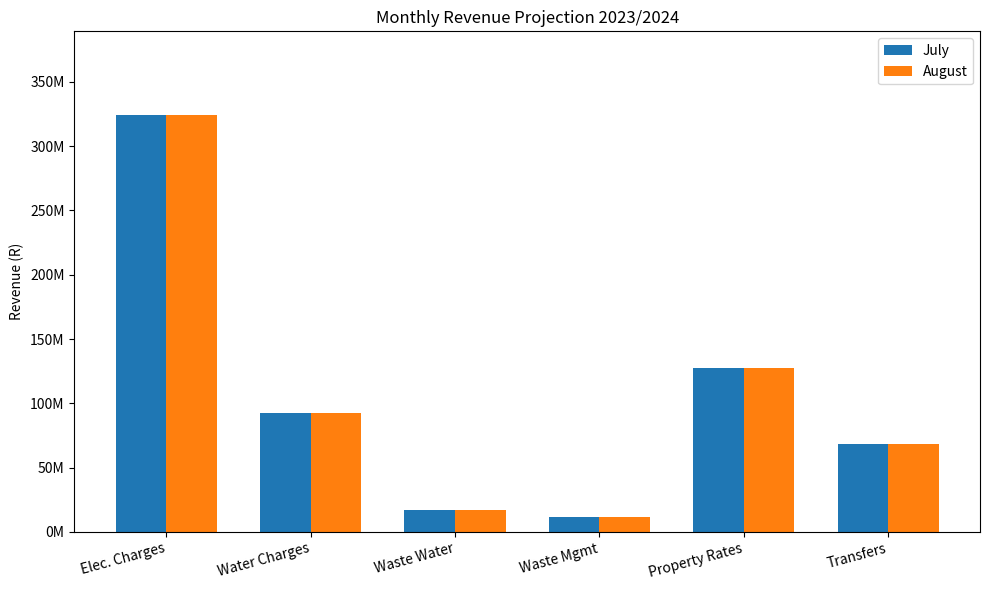

What is the value of the July bar at the 5th from the left?

127248756.8